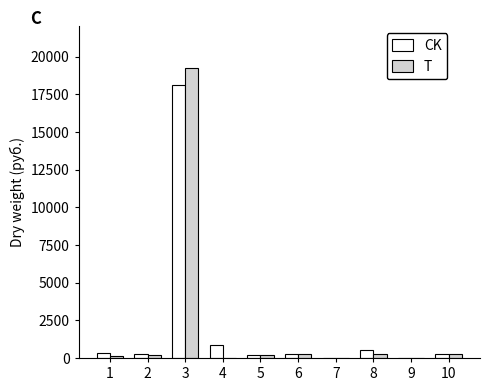

Which series has the largest range (max minus min)?

T